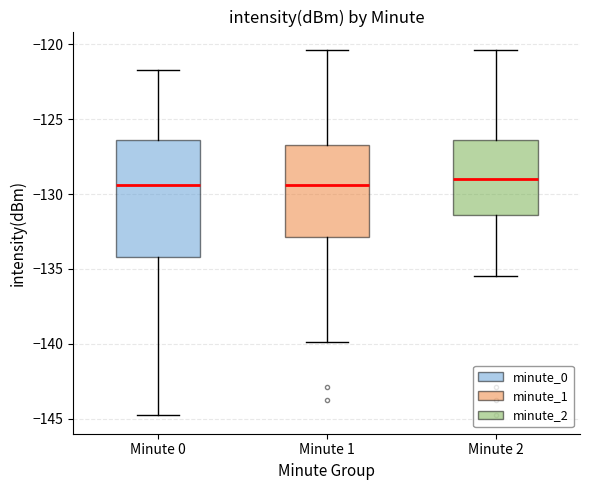

Where does the median line of the box for Minute 0 sit on the y-axis? The values are not printed on the chart, so give them approximately, as read against the axis.

-129.5